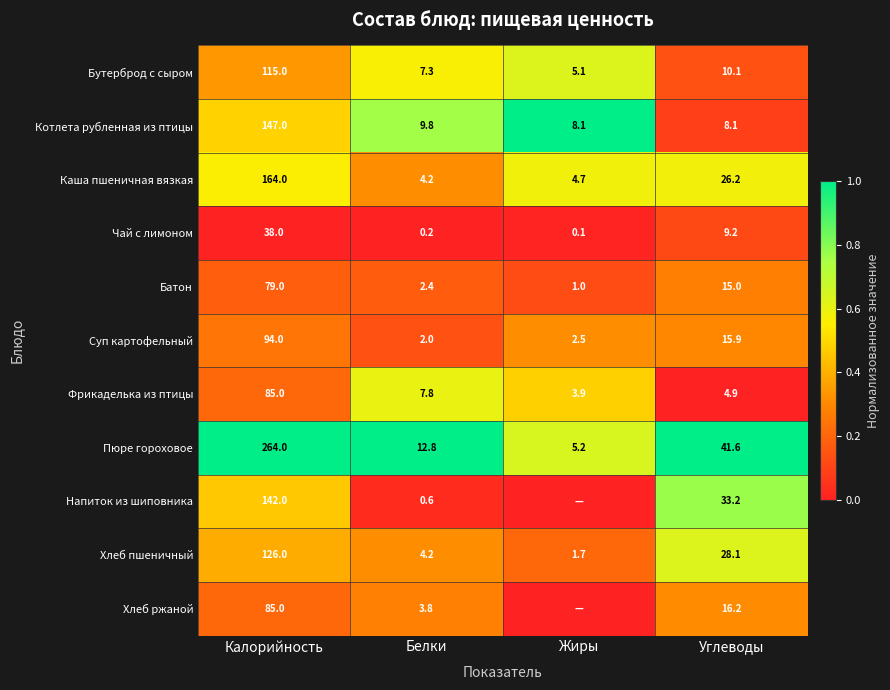

Rank the categories by Бутерброд с сыром value from lowest to highest.

Жиры, Белки, Углеводы, Калорийность